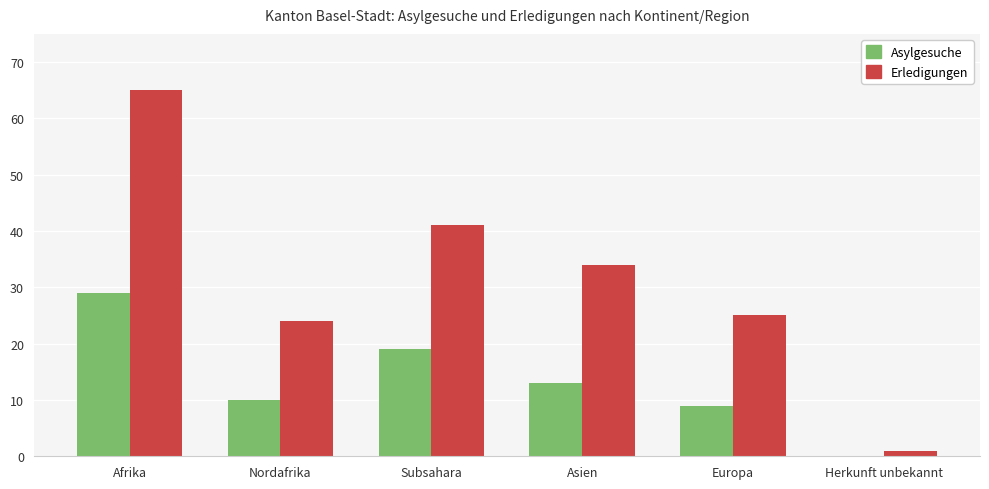

Where does the Asylgesuche series first go above 13?

Afrika